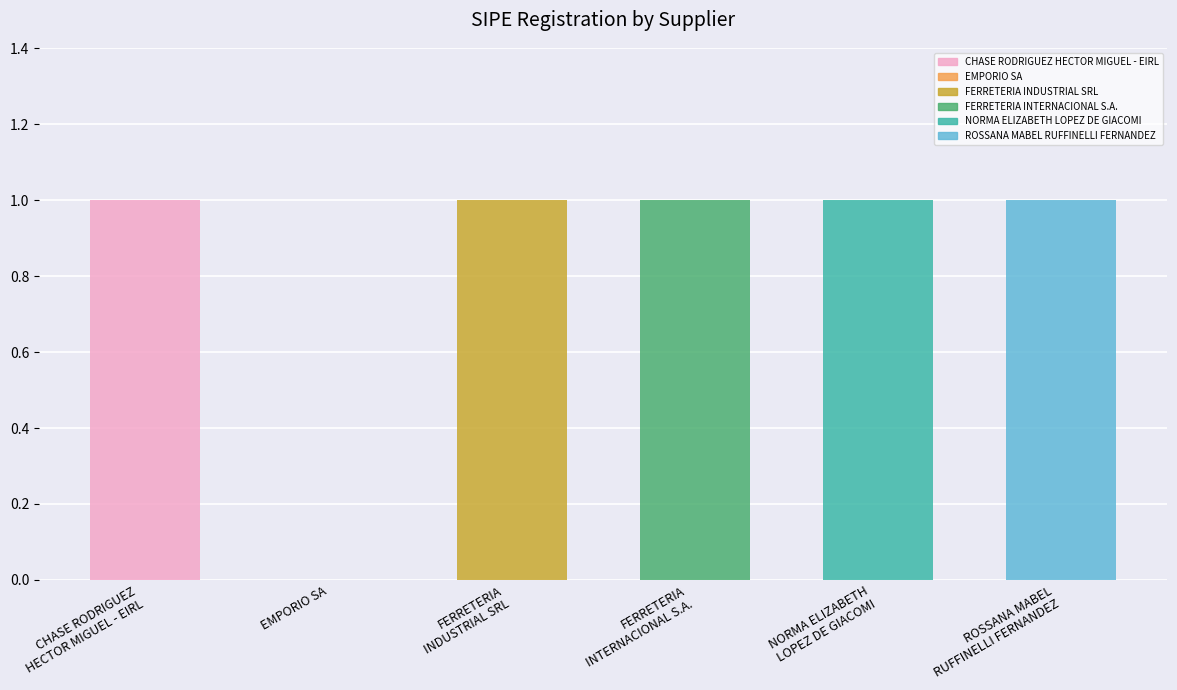

What is the label of the 5th bar from the left?

NORMA ELIZABETH
LOPEZ DE GIACOMI